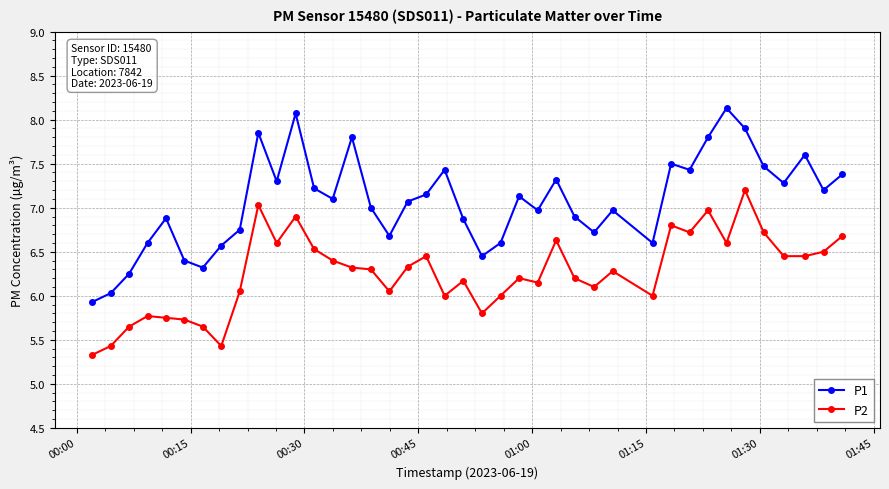

Rank the series by their average value, from lowest to highest.

P2, P1